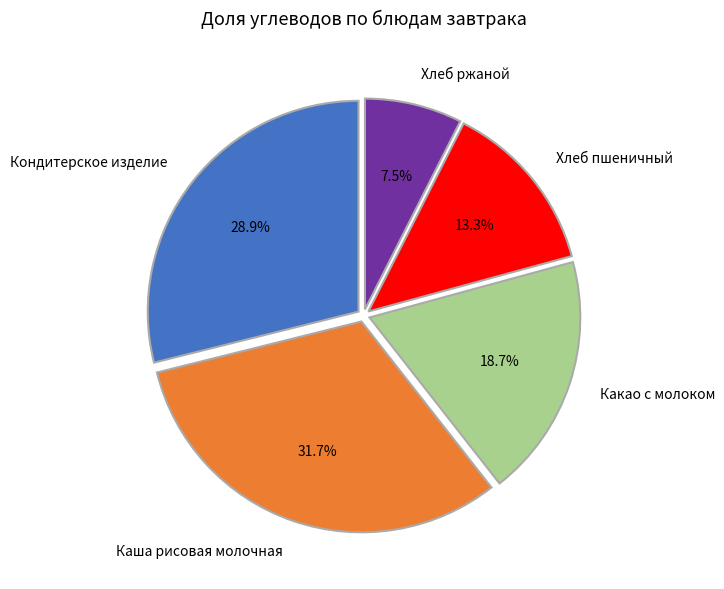

Combined, do Каша рисовая молочная and Какао с молоком account for over 50%?

Yes